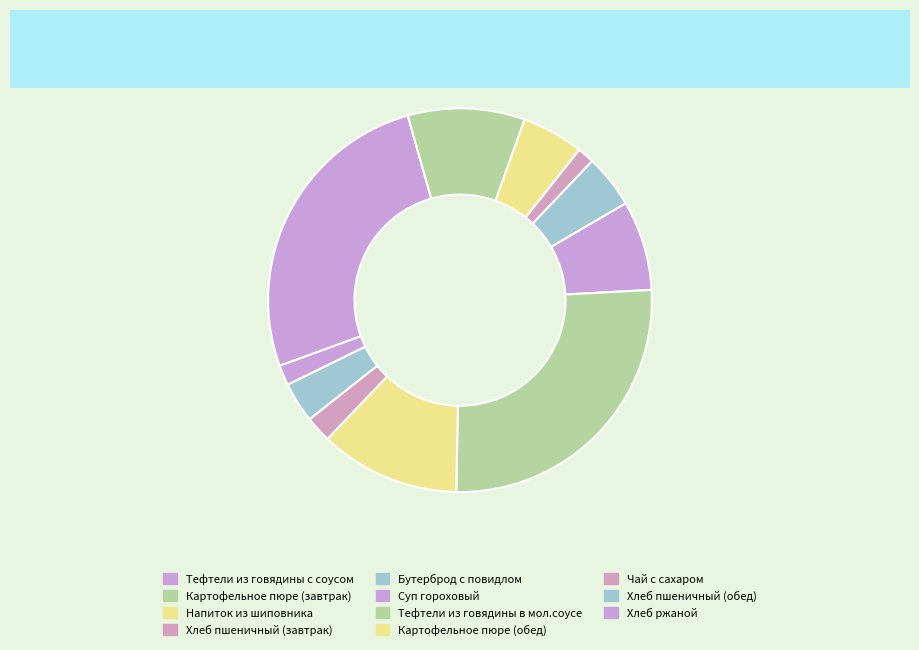

How many slices are in this pie chart?

11